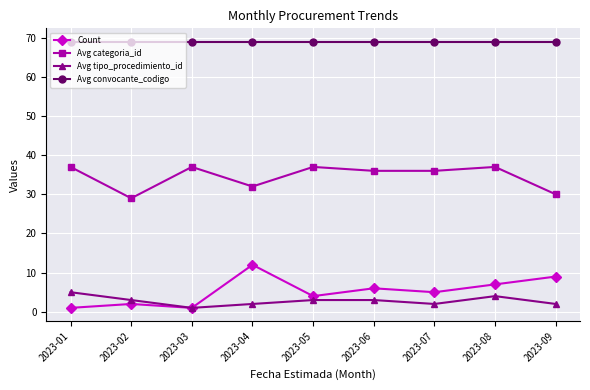

Which series has the largest total across all categories?

Avg convocante_codigo